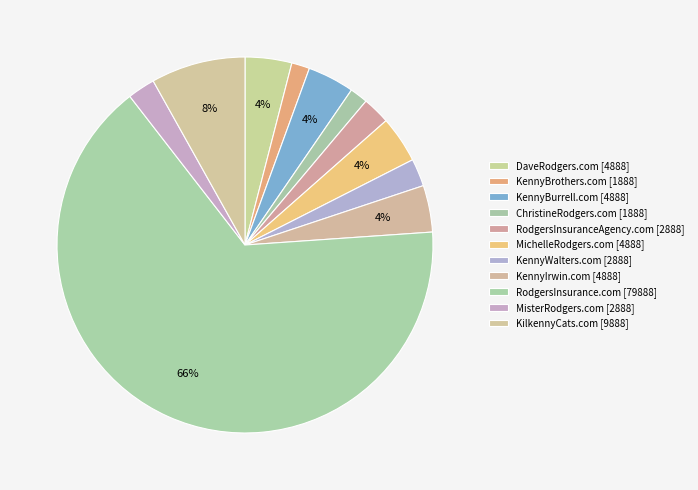

To the nearest percent, what is the average slice percentage?

9%